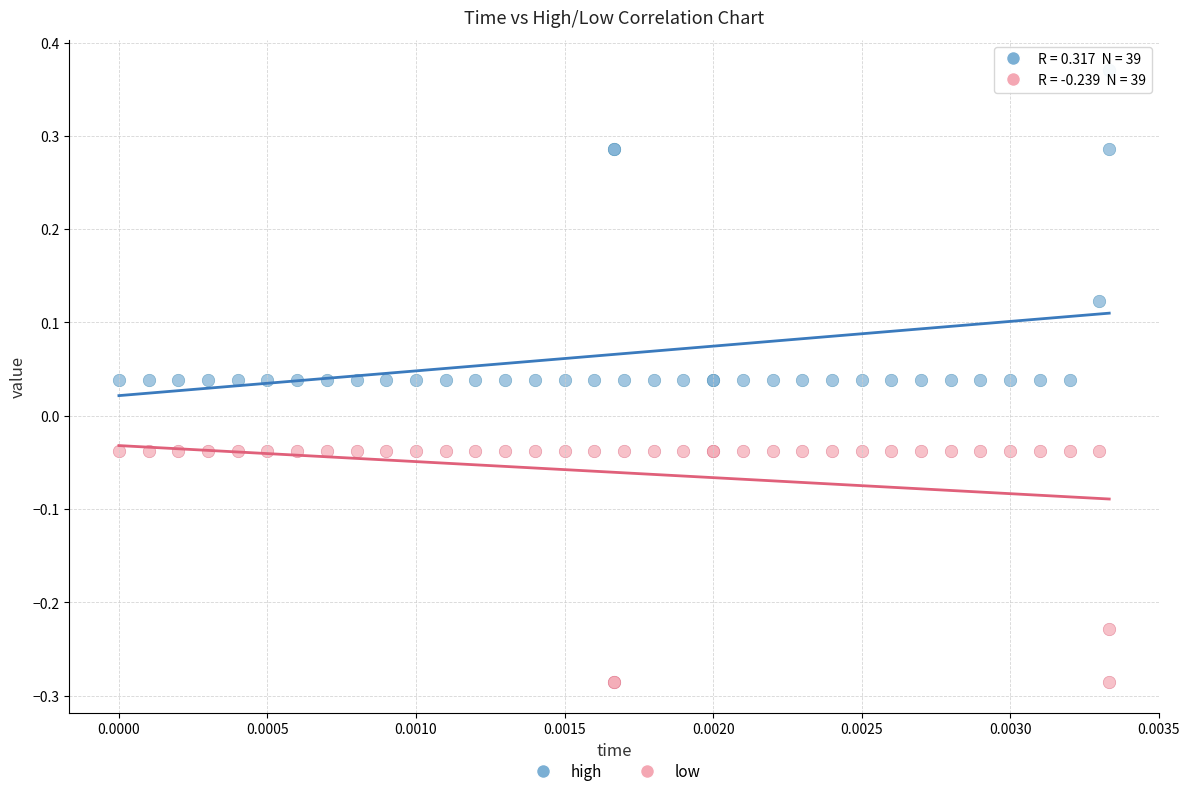

Which series has the largest Y range (max minus min)?

high